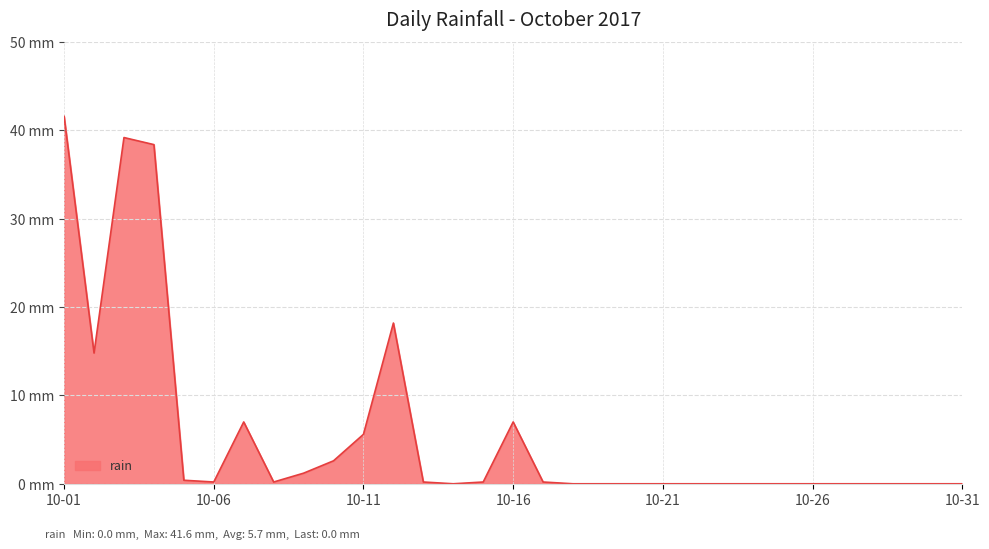

Is this an area chart (filled region under the line)?

Yes